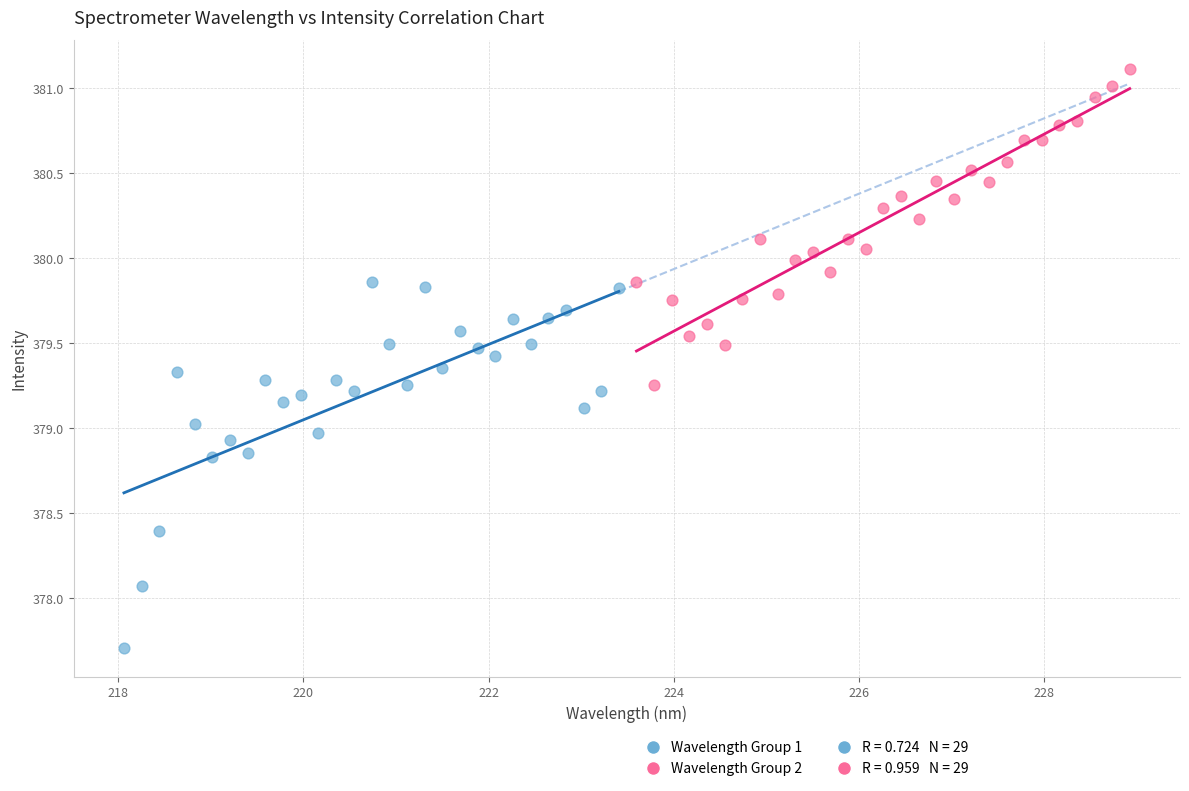

Which series contains the lowest Y value?

Wavelength Group 1